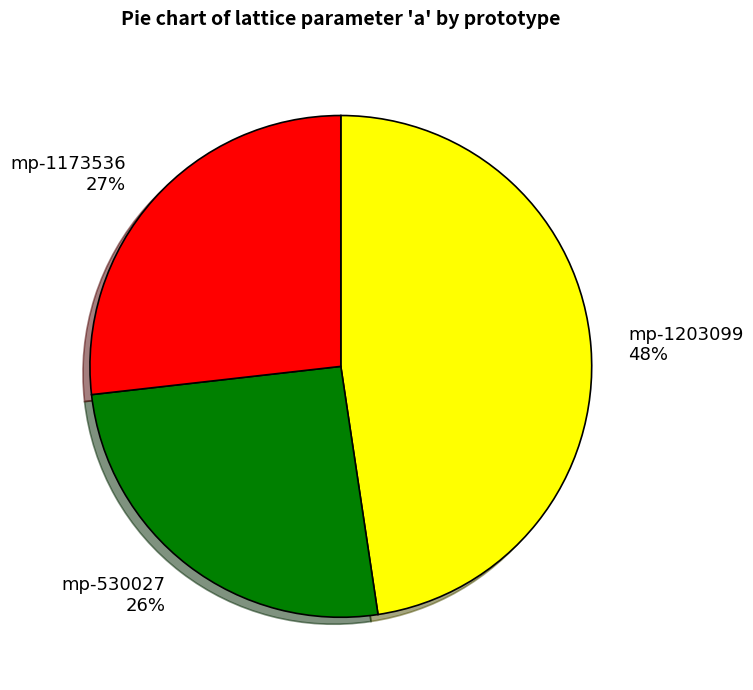

To the nearest percent, what is the average slice percentage?

33%